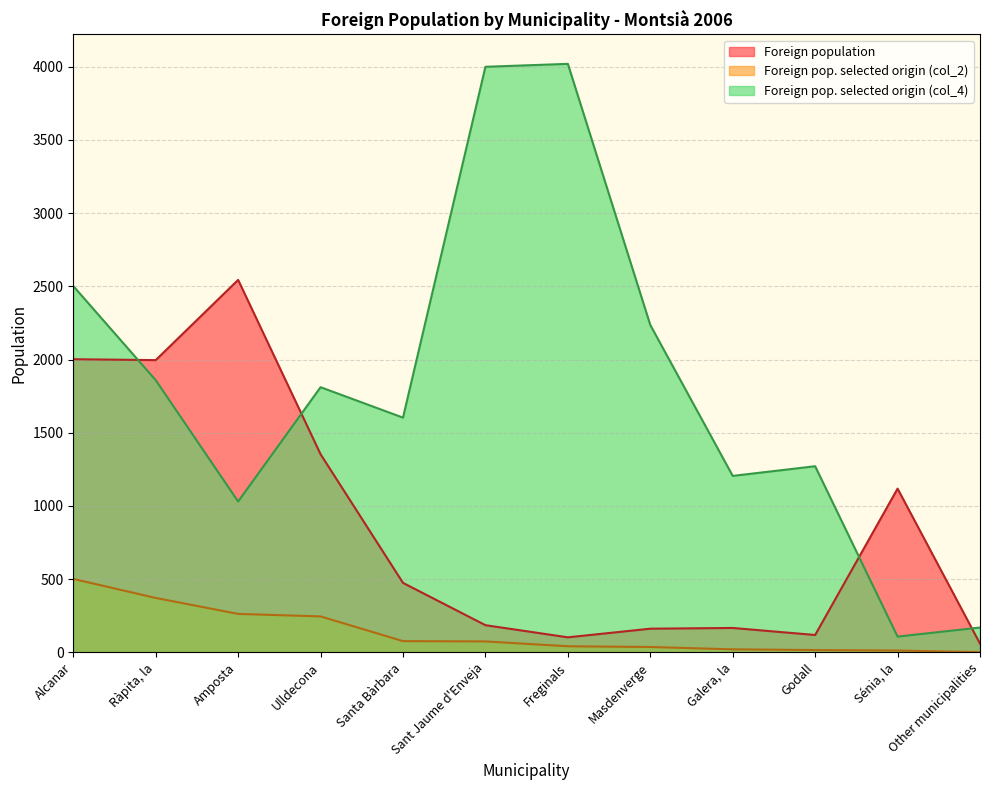

Reading left to right, extract all data points from this chart.

Foreign population: Alcanar=2002	Ràpita, la=1996	Amposta=2544	Ulldecona=1353	Santa Bàrbara=474	Sant Jaume d'Enveja=185	Freginals=102	Masdenverge=161	Galera, la=166	Godall=118	Sénia, la=1118	Other municipalities=59
Foreign pop. selected origin (col_2): Alcanar=501	Ràpita, la=371	Amposta=262	Ulldecona=245	Santa Bàrbara=76	Sant Jaume d'Enveja=74	Freginals=41	Masdenverge=36	Galera, la=20	Godall=15	Sénia, la=12	Other municipalities=1
Foreign pop. selected origin (col_4): Alcanar=2502	Ràpita, la=1859	Amposta=1030	Ulldecona=1811	Santa Bàrbara=1603	Sant Jaume d'Enveja=4000	Freginals=4020	Masdenverge=2236	Galera, la=1205	Godall=1271	Sénia, la=107	Other municipalities=169